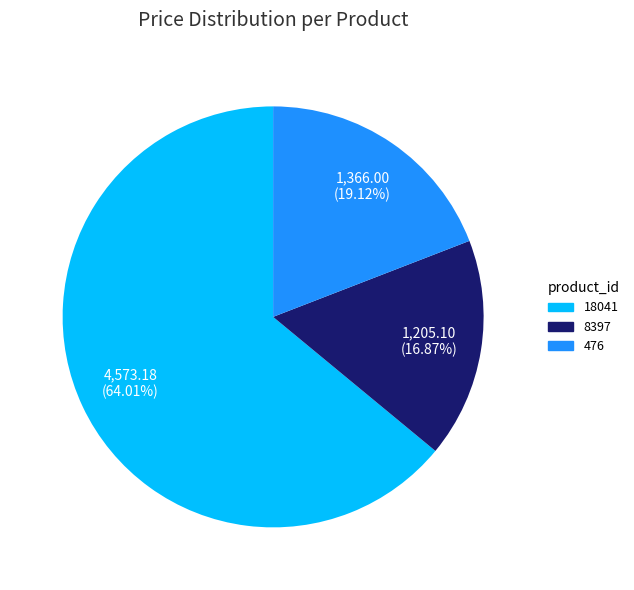

How many slices are in this pie chart?

3